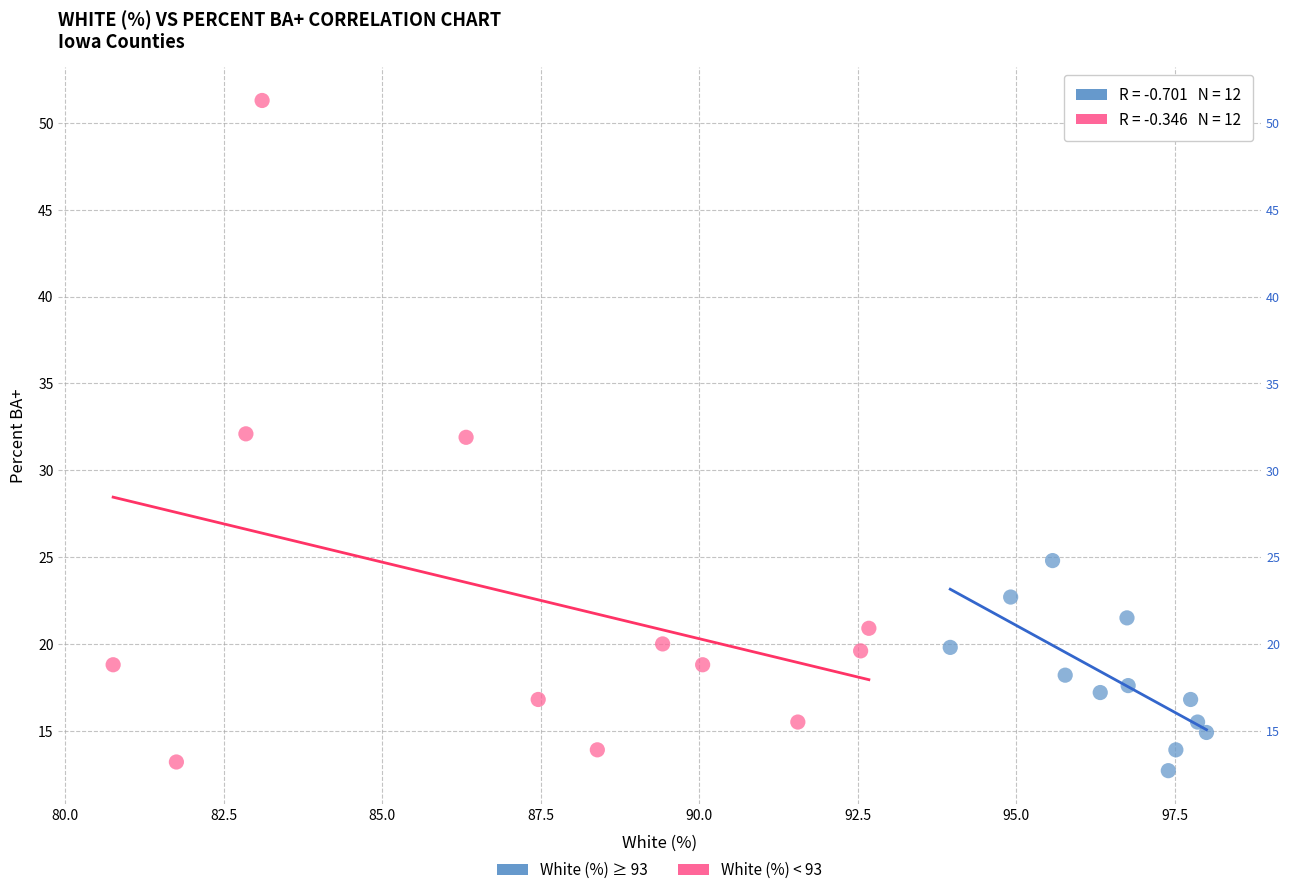

What are all the series names shown in the legend?

White (%) ≥ 93, White (%) < 93